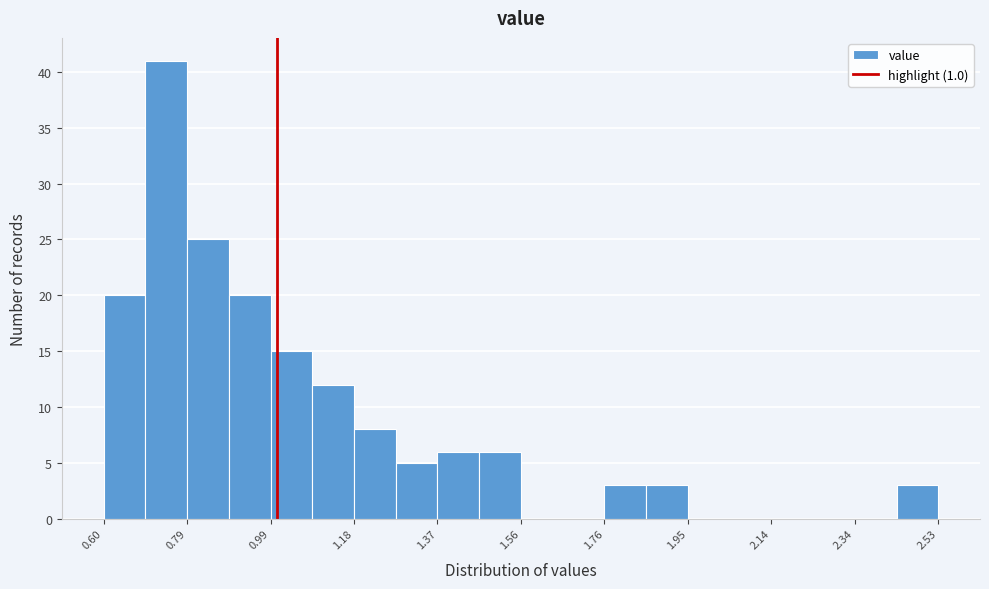

Reading left to right, list every bar in this chart as the range it spans on the x-axis followed by its height. Neither the bar edges nor the heights are printed on the chart, so give them approximately, as read against the axes.

0.60 to 0.70: 20
0.70 to 0.80: 41
0.80 to 0.88: 25
0.88 to 0.98: 20
0.98 to 1.08: 15
1.08 to 1.18: 12
1.18 to 1.28: 8
1.28 to 1.38: 5
1.38 to 1.46: 6
1.46 to 1.56: 6
1.56 to 1.66: 0
1.66 to 1.76: 0
1.76 to 1.86: 3
1.86 to 1.96: 3
1.96 to 2.04: 0
2.04 to 2.14: 0
2.14 to 2.24: 0
2.24 to 2.34: 0
2.34 to 2.44: 0
2.44 to 2.54: 3